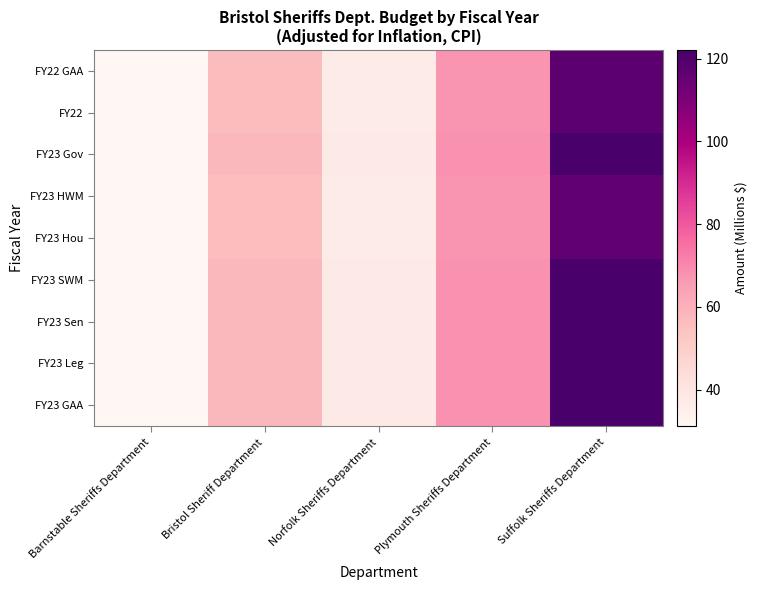

Count the number of data series in this chart.

9